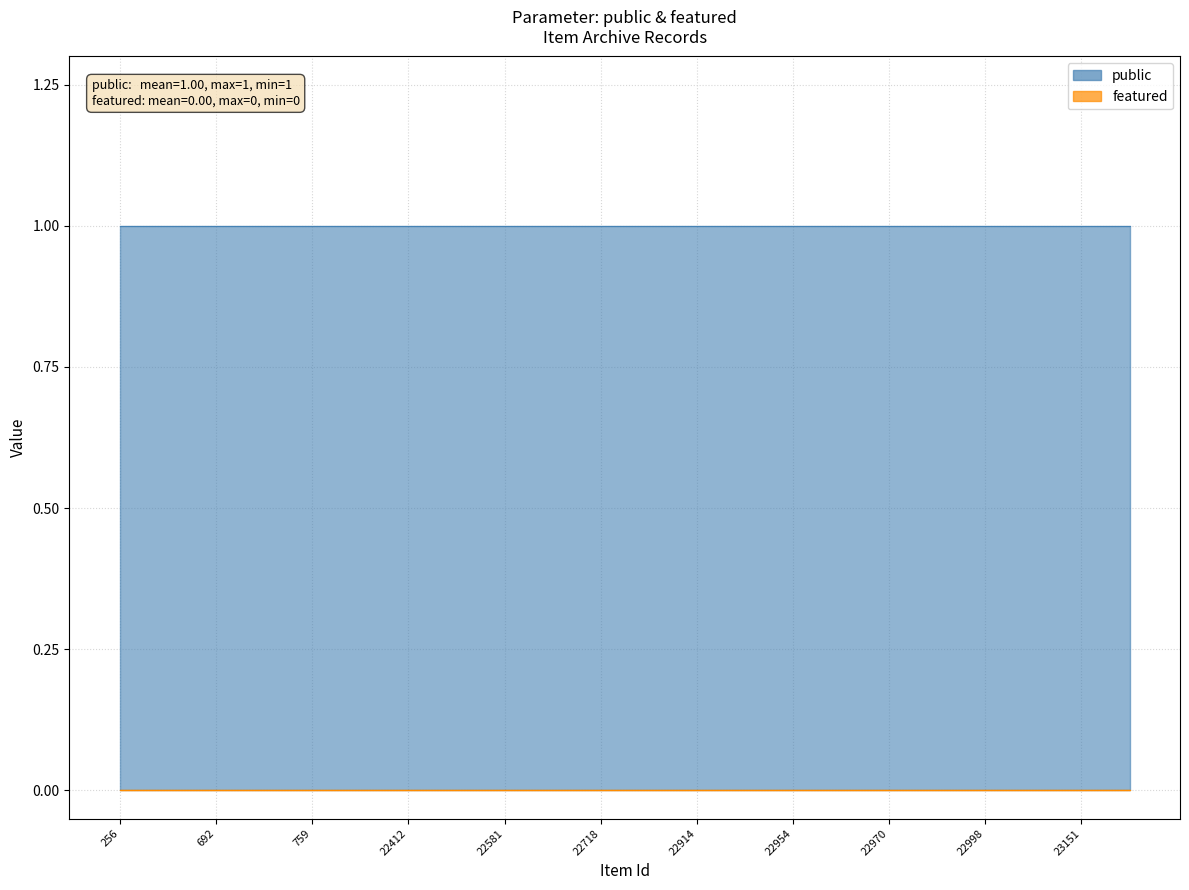

Count the number of data series in this chart.

2